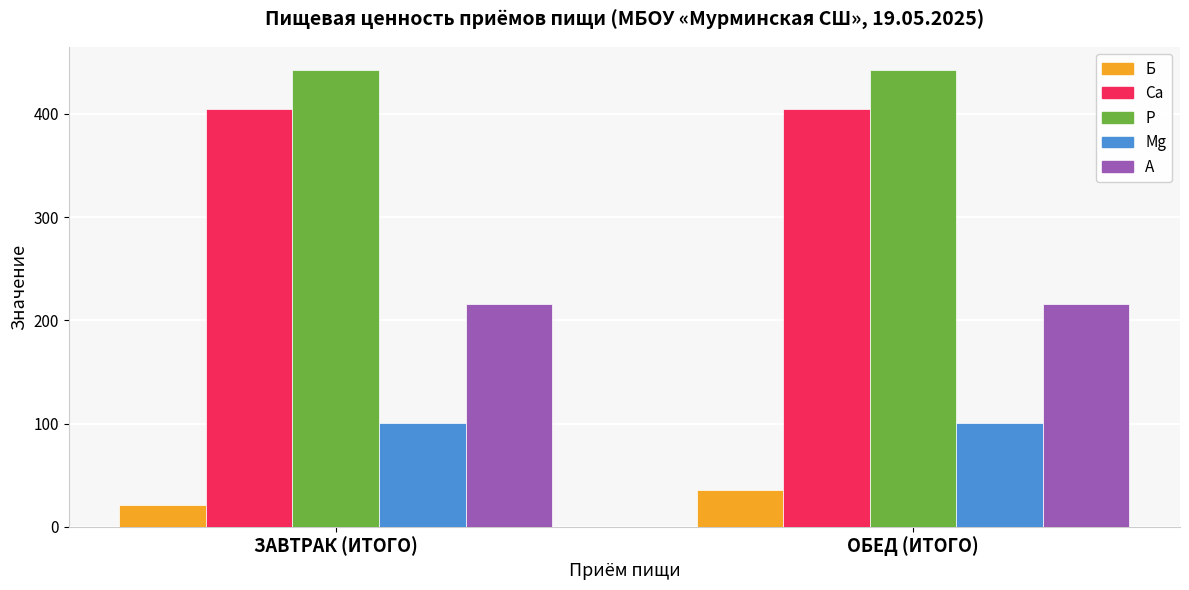

Is the value of А at ЗАВТРАК (ИТОГО) greater than the value of Б at ЗАВТРАК (ИТОГО)?

Yes